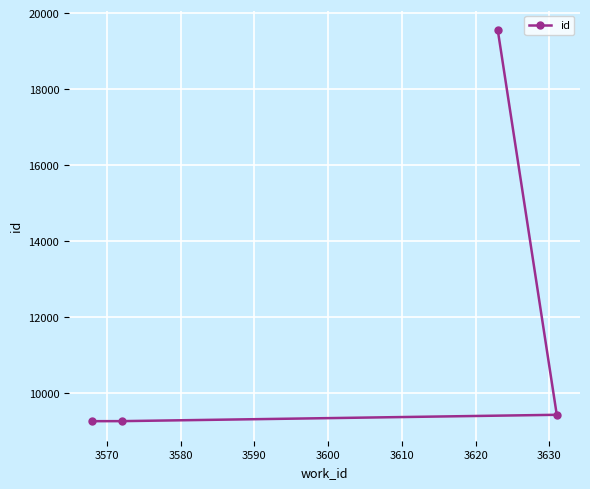

What is the smallest value displayed?

9253